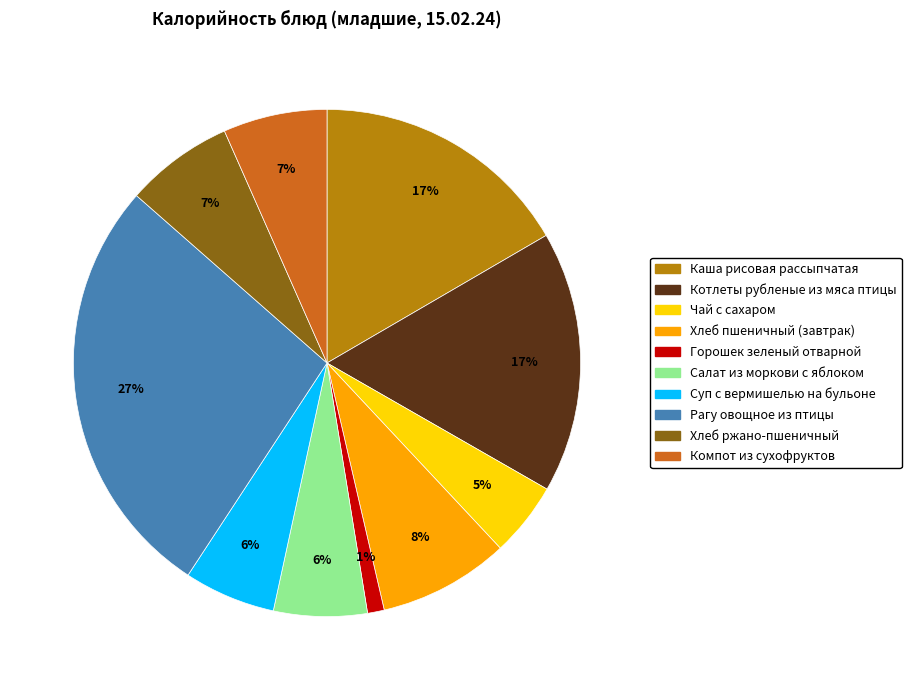

What is the smallest slice in the pie chart?

Горошек зеленый отварной